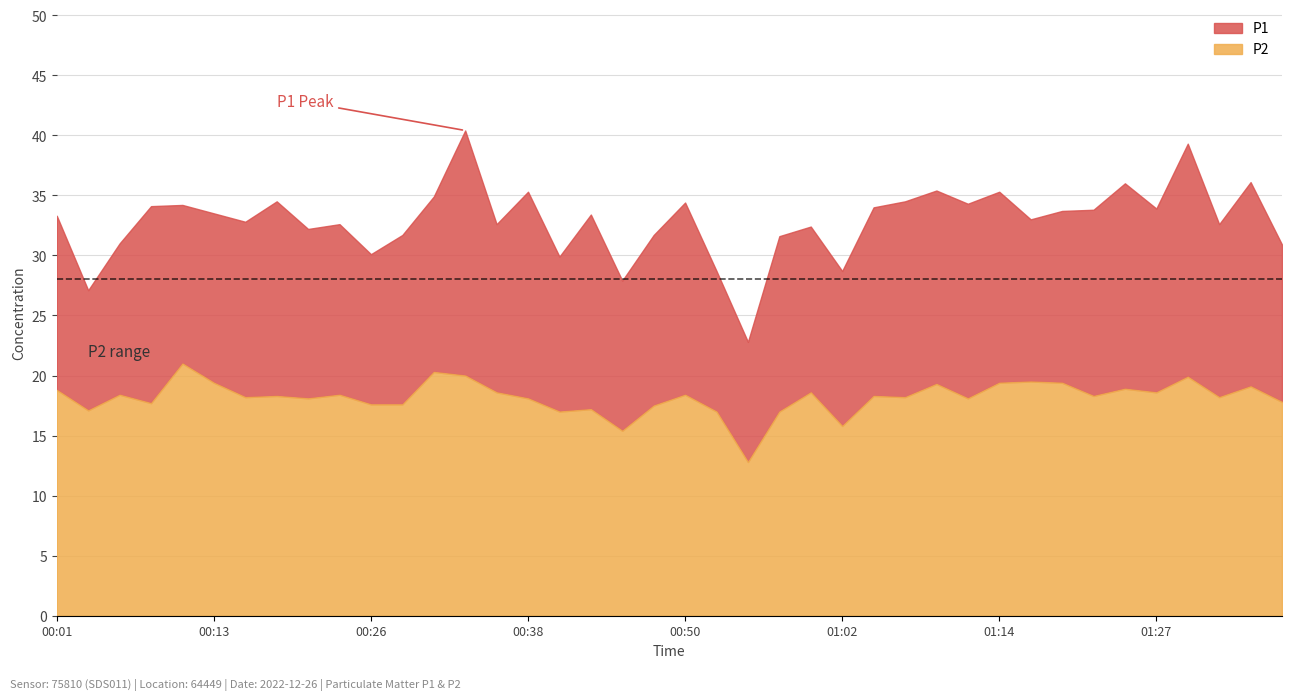

Reading left to right, extract all data points from this chart.

P1: 33.3	27.1	31.0	34.1	34.2	33.5	32.8	34.5	32.2	32.6	30.1	31.7	34.9	40.4	32.6	35.3	29.9	33.4	27.9	31.7	34.4	28.7	22.8	31.6	32.4	28.7	34.0	34.5	35.4	34.3	35.3	33.0	33.7	33.8	36.0	33.9	39.3	32.6	36.1	30.9
P2: 18.8	17.1	18.4	17.7	21.0	19.4	18.2	18.3	18.1	18.4	17.6	17.6	20.3	20.0	18.6	18.1	17.0	17.2	15.4	17.5	18.4	17.0	12.8	17.0	18.6	15.8	18.3	18.2	19.3	18.1	19.4	19.5	19.4	18.3	18.9	18.6	19.9	18.2	19.1	17.8